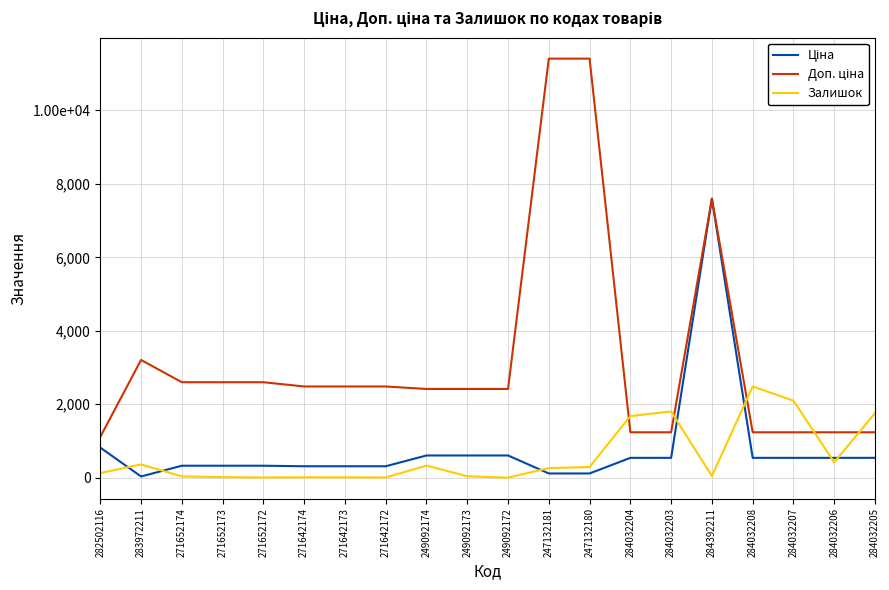

Which series ends up on top after the final intersection of Залишок and Доп. ціна?

Залишок